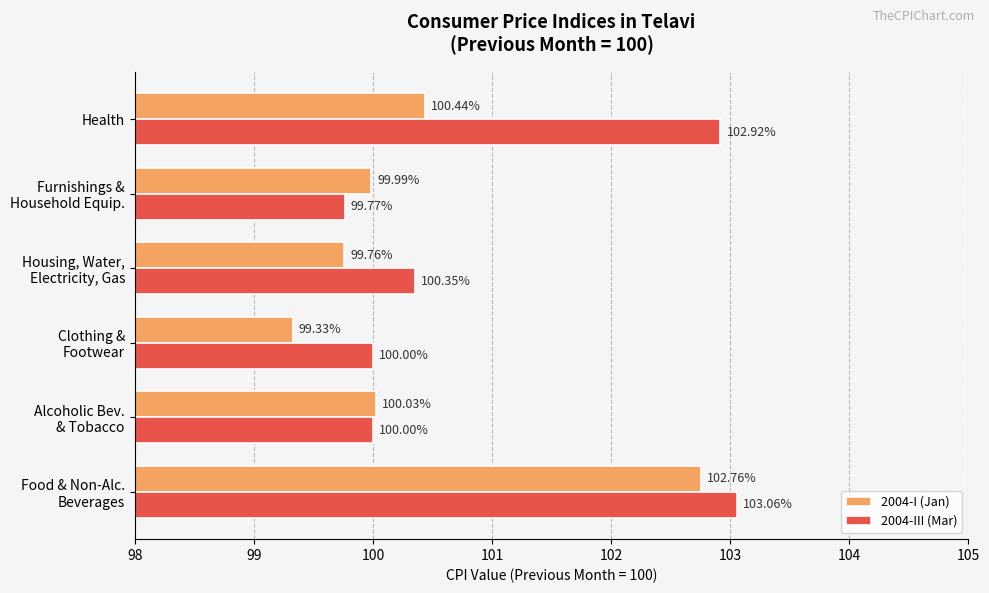

What is the difference between the maximum and minimum values in the 2004-I (Jan) series?

3.4